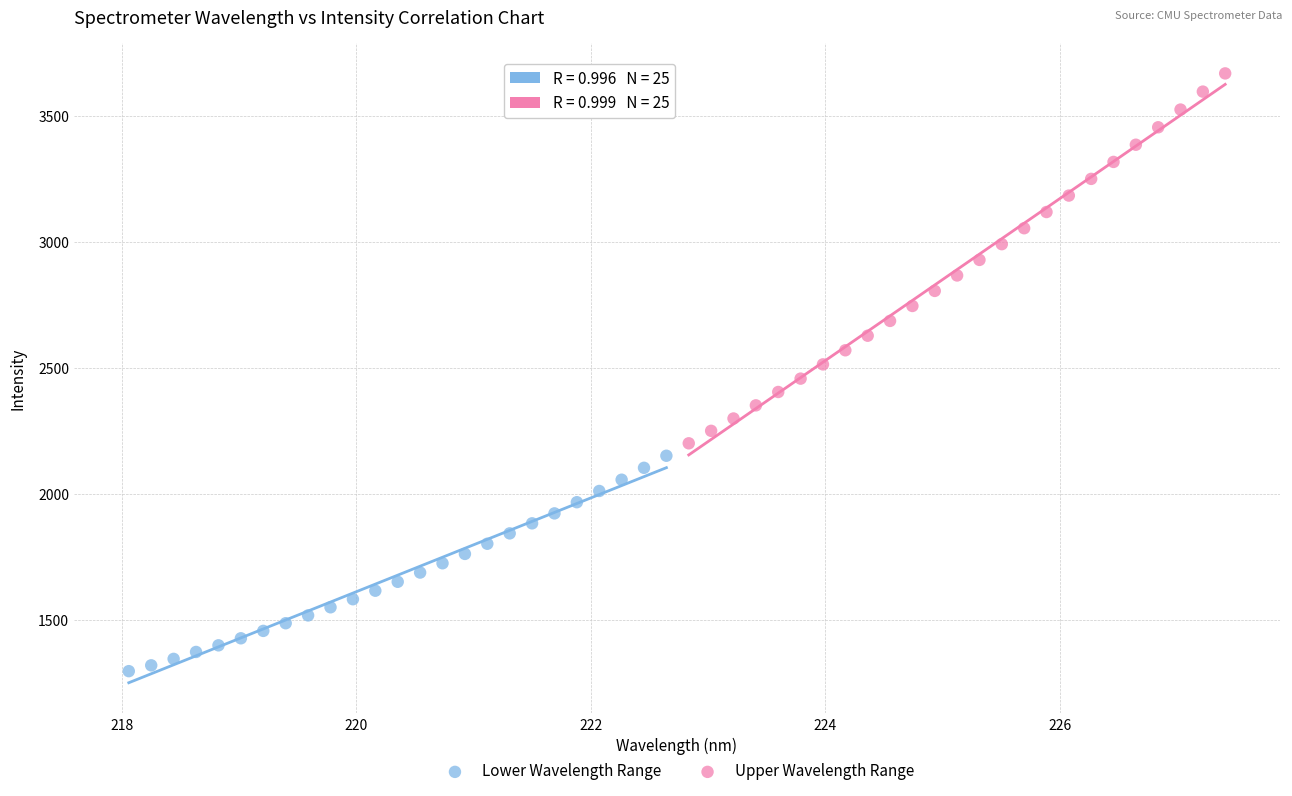

Which series contains the lowest Y value?

Lower Wavelength Range